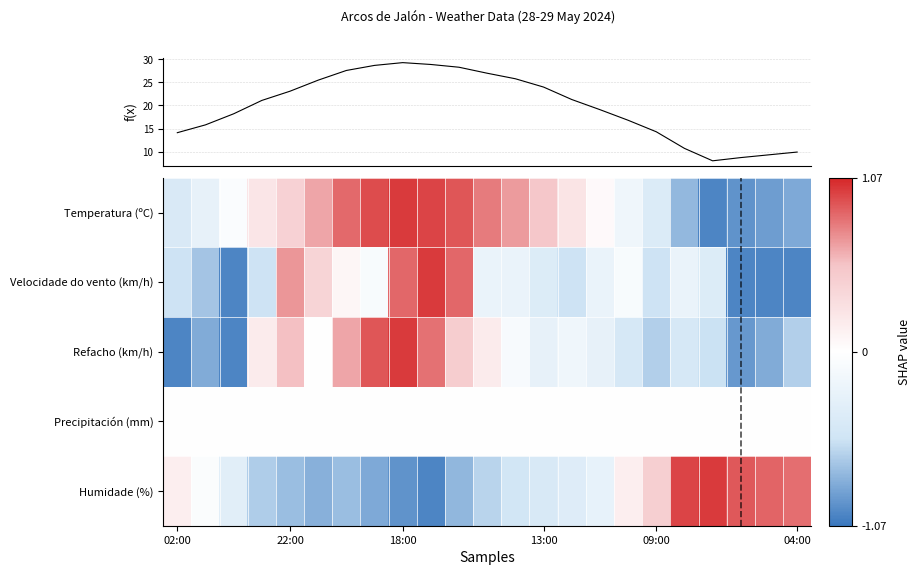

What is the sum of all Velocidade do vento (km/h) values?

-4.8